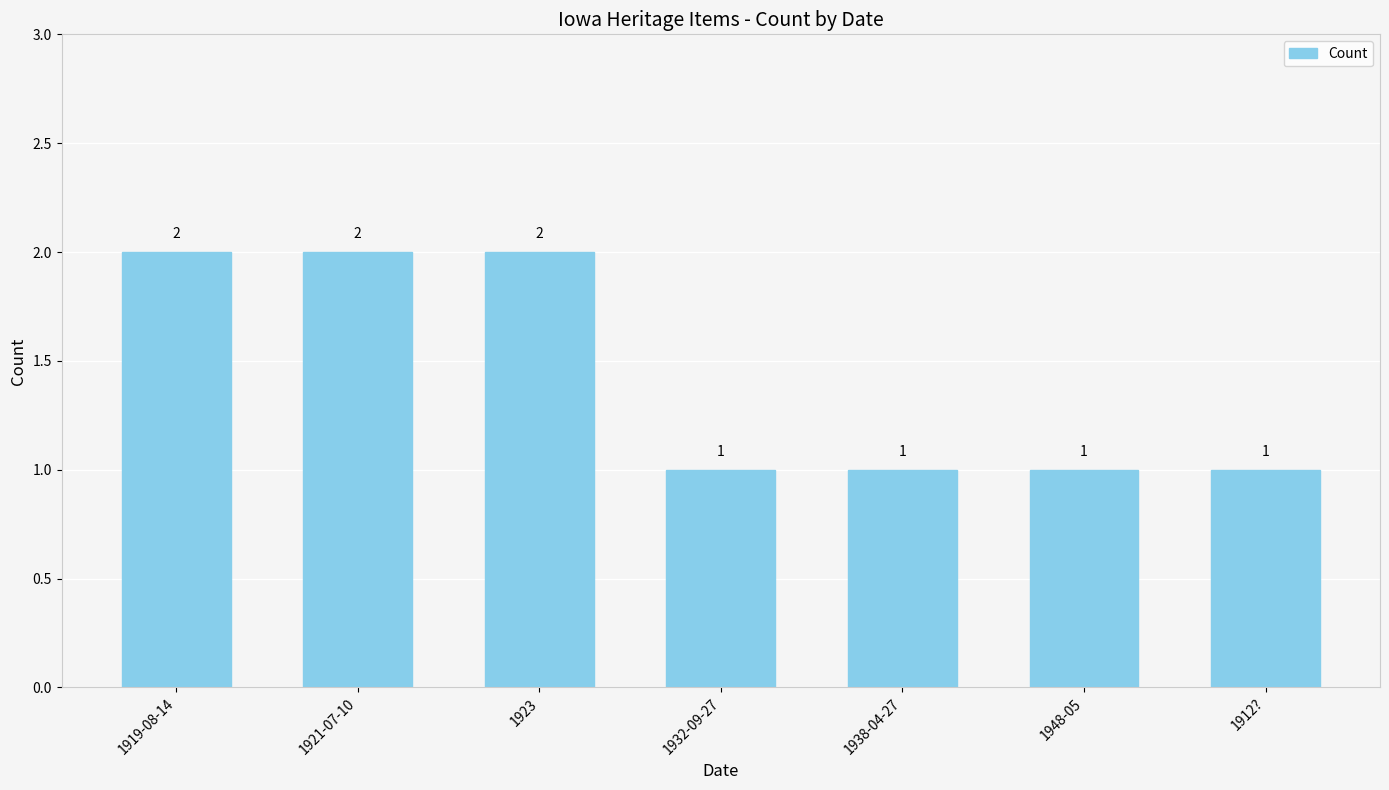

What is the ratio of the value at 1912? to the value at 1938-04-27?

1.0